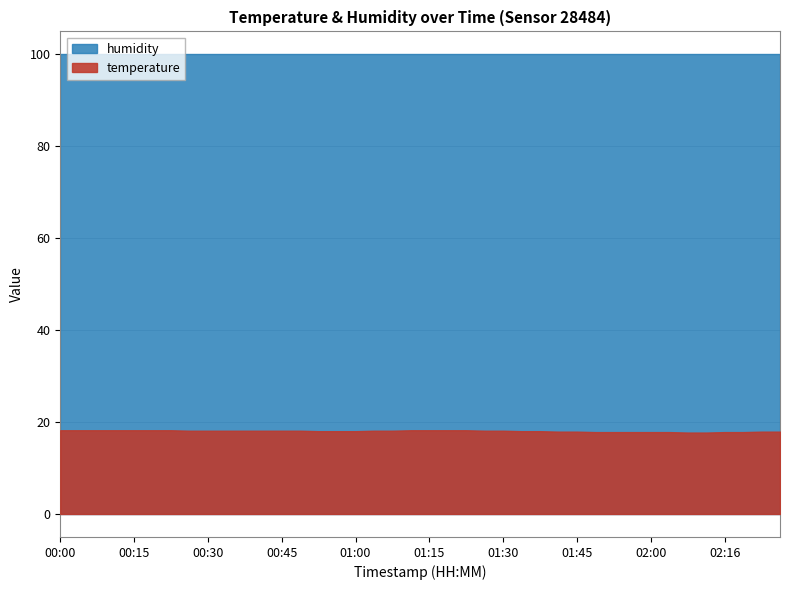

What is the total value across all series at 00:22?

118.1